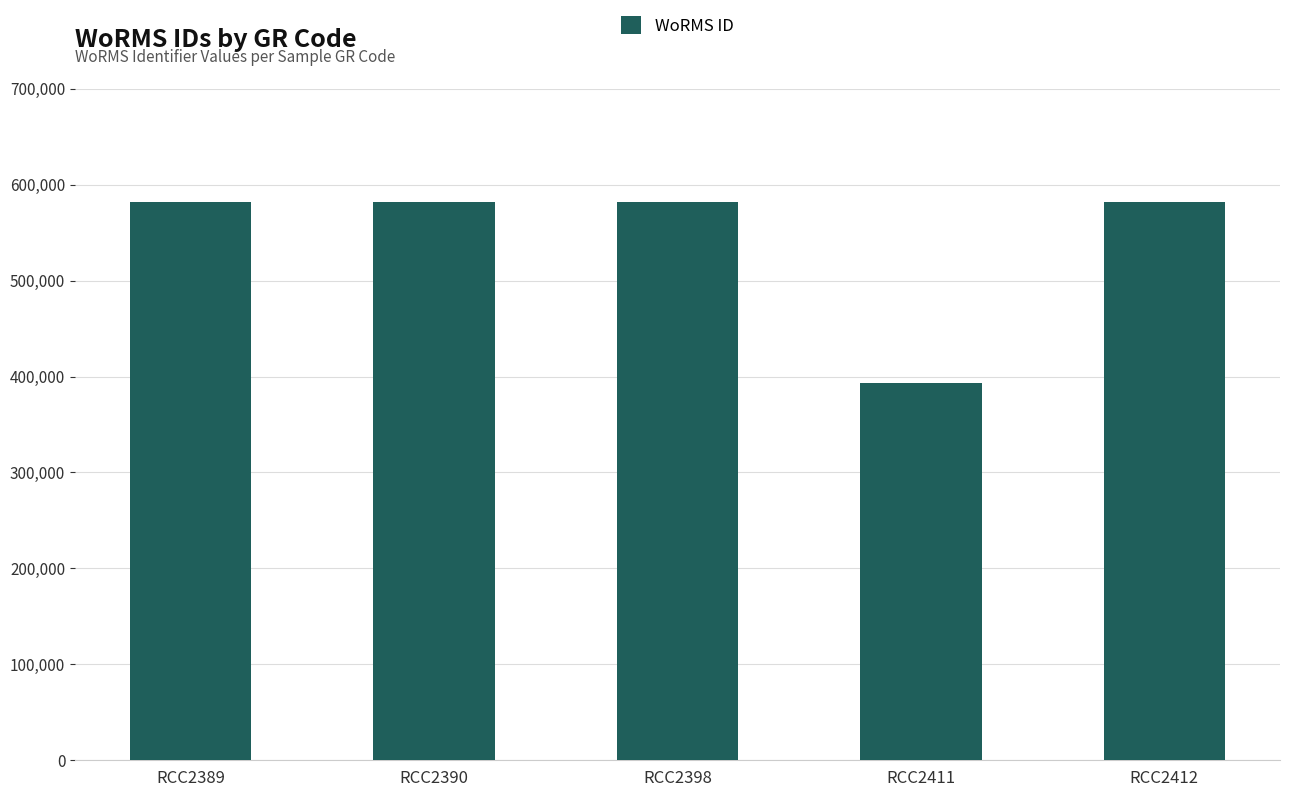

What is the ratio of the value at RCC2398 to the value at RCC2412?

1.0